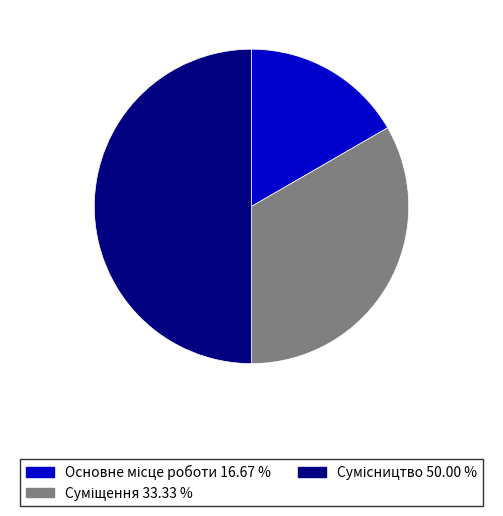

How many segments does this pie chart have?

3